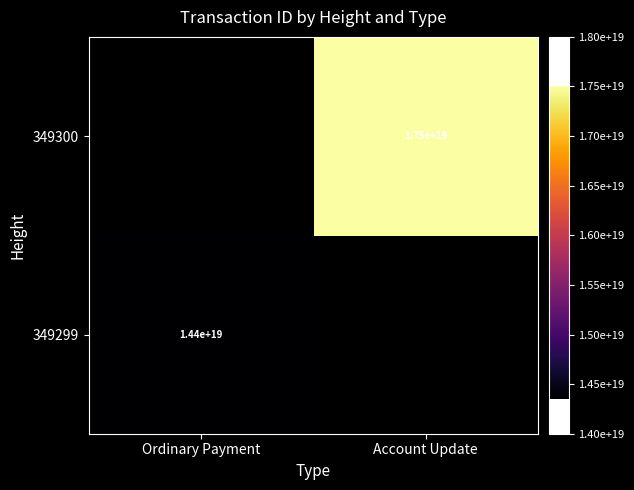

The 349299 series shows 14400000000000000000 at Ordinary Payment. True or false?

True